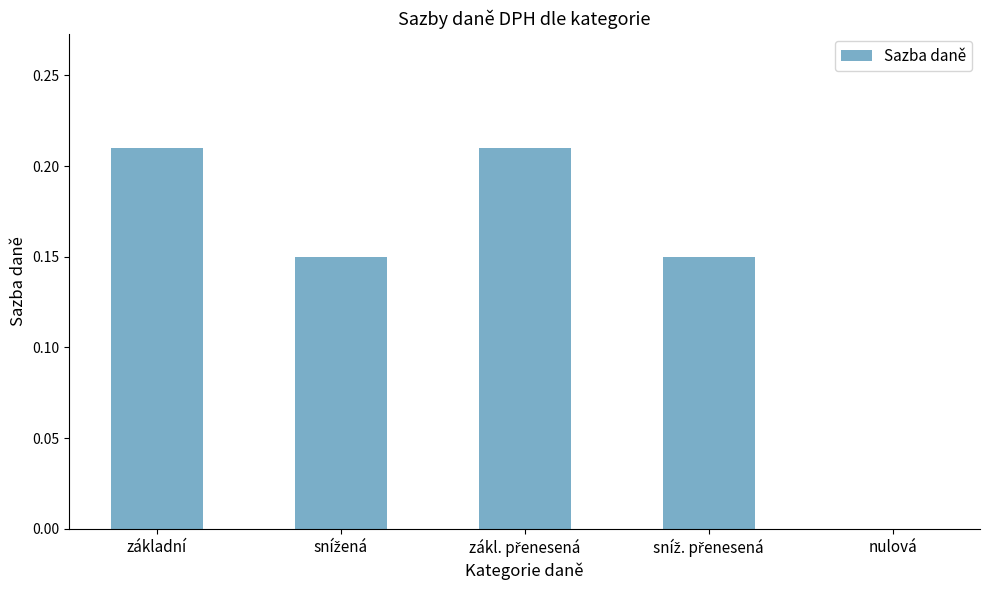

What is the sum of all values?

0.7